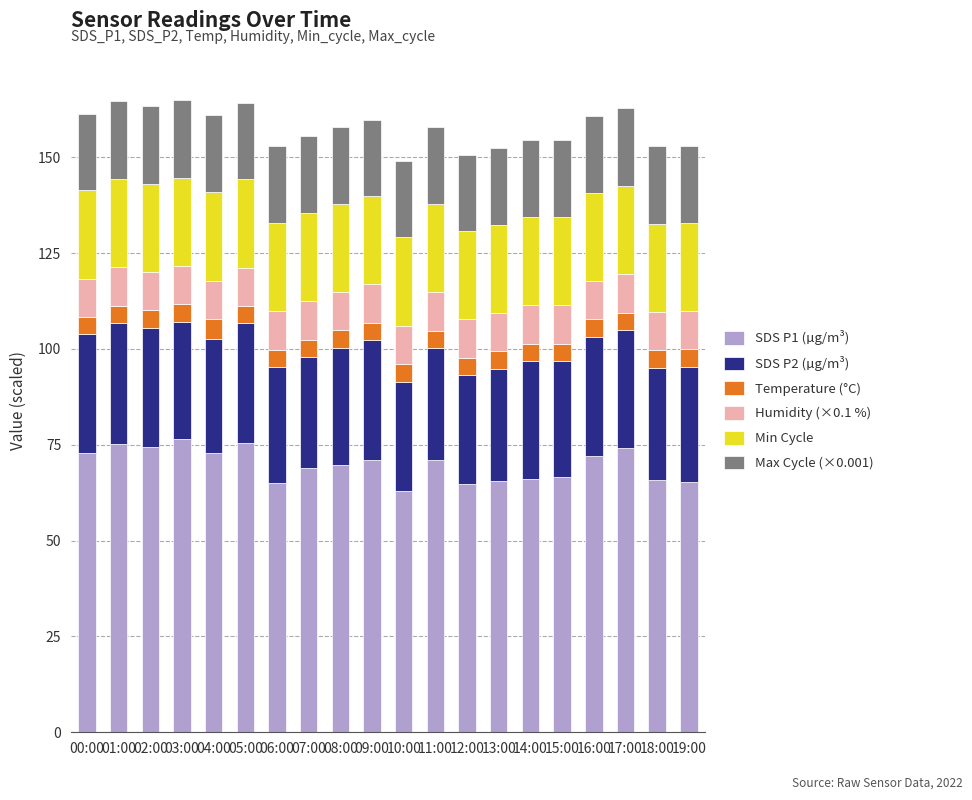

What is the lowest value of the SDS P1 (µg/m³) series?

62.9